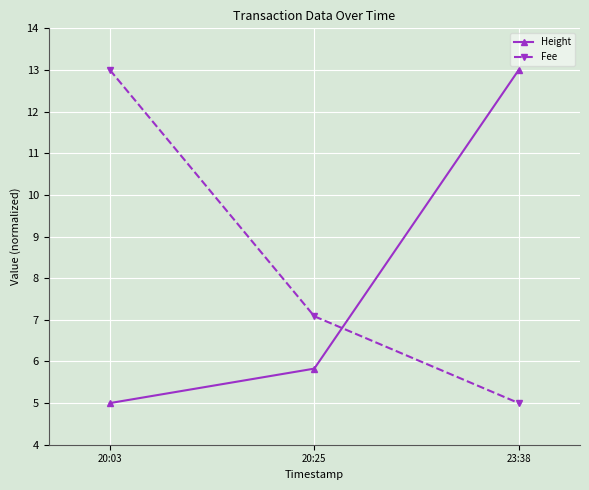

At how many categories does at least one series exceed 11?

2